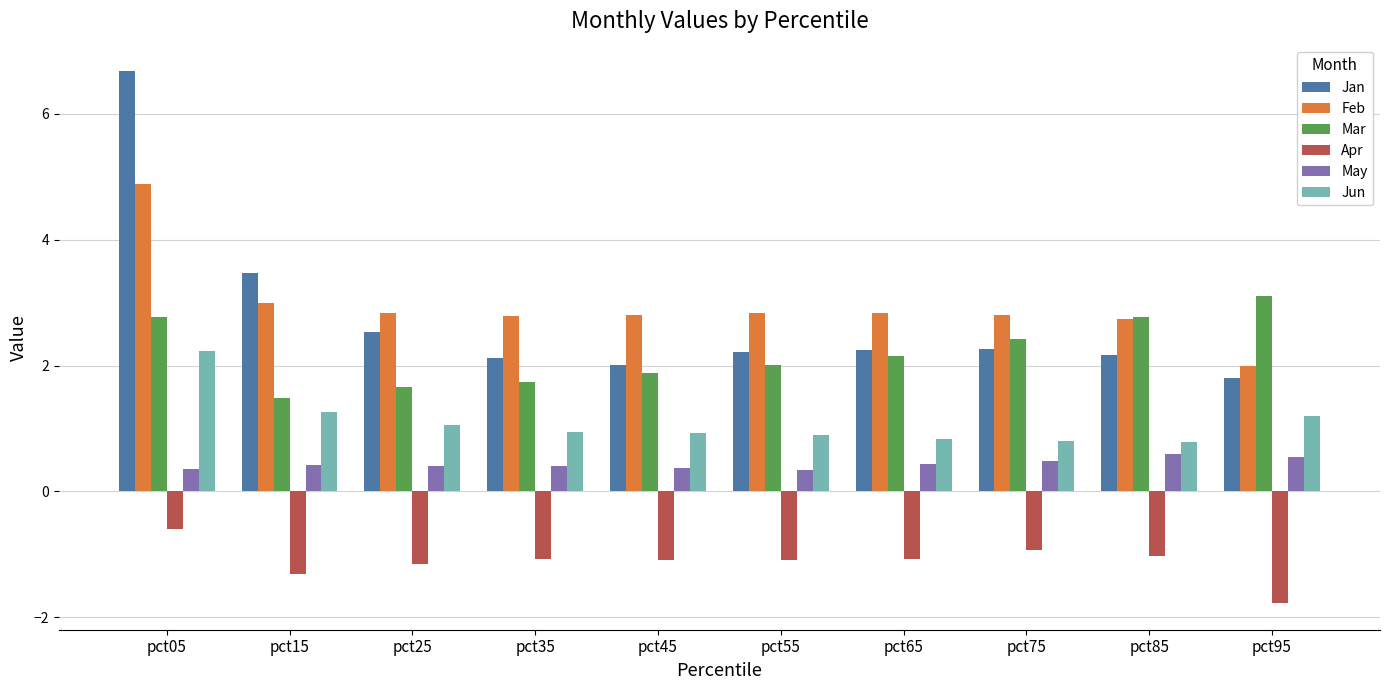

What is the value of the Mar bar at the 8th from the left?

2.4